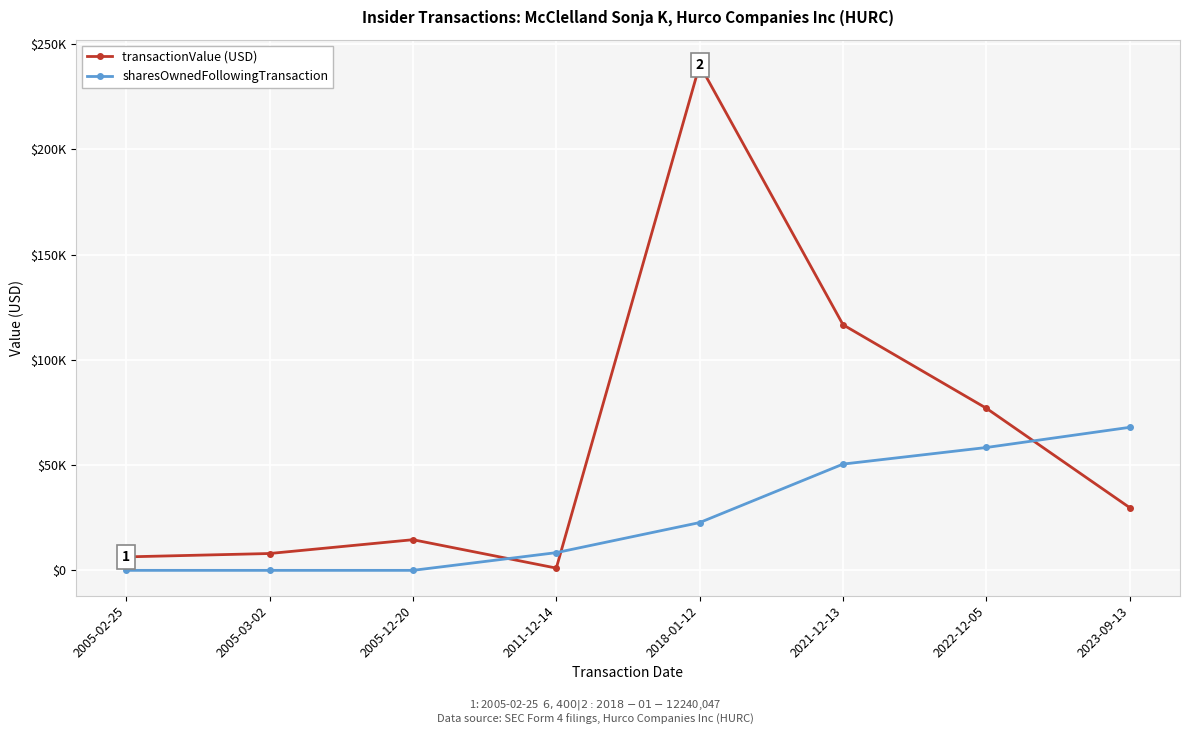

Is the value of transactionValue (USD) at 2005-12-20 greater than the value of sharesOwnedFollowingTransaction at 2005-03-02?

Yes